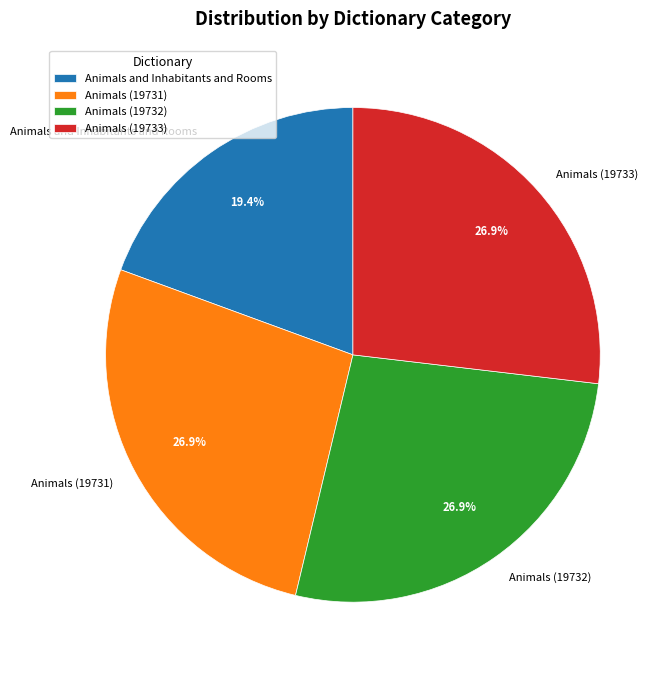

Is Animals (19733) the majority of the pie?

No